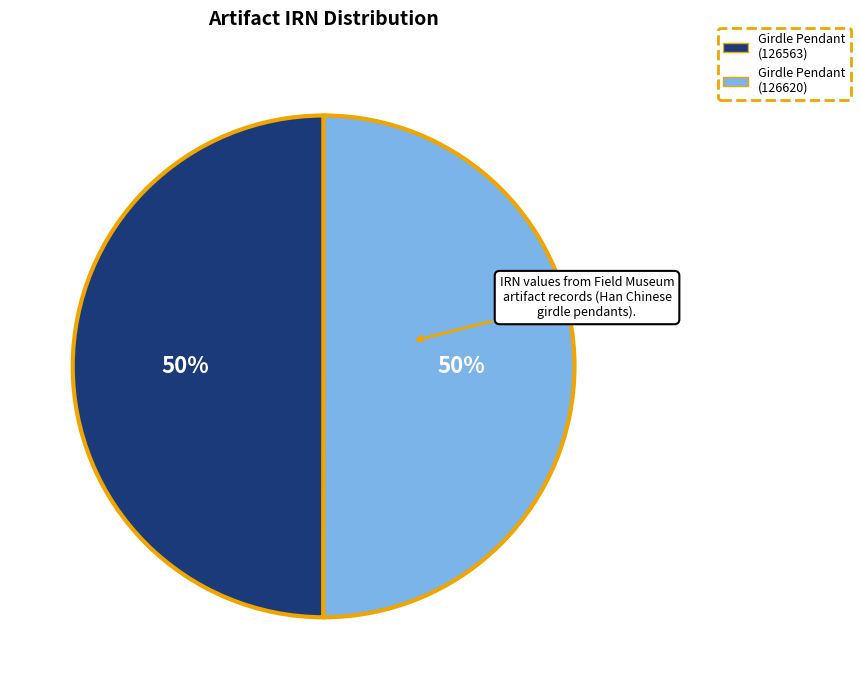

To the nearest percent, what percentage of the pie is Girdle Pendant (126563)?

50%